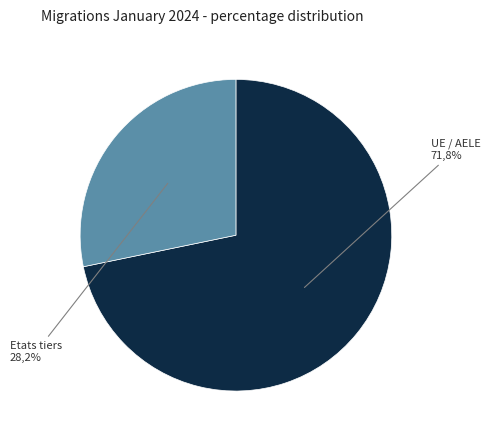

Approximately how many times larger is the value at UE / AELE compared to Etats tiers?

2.5